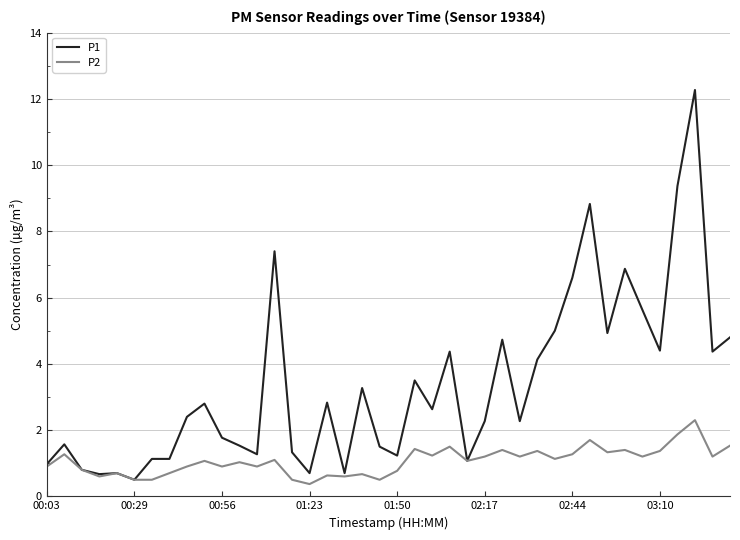

What is the lowest value of the P2 series?

0.4